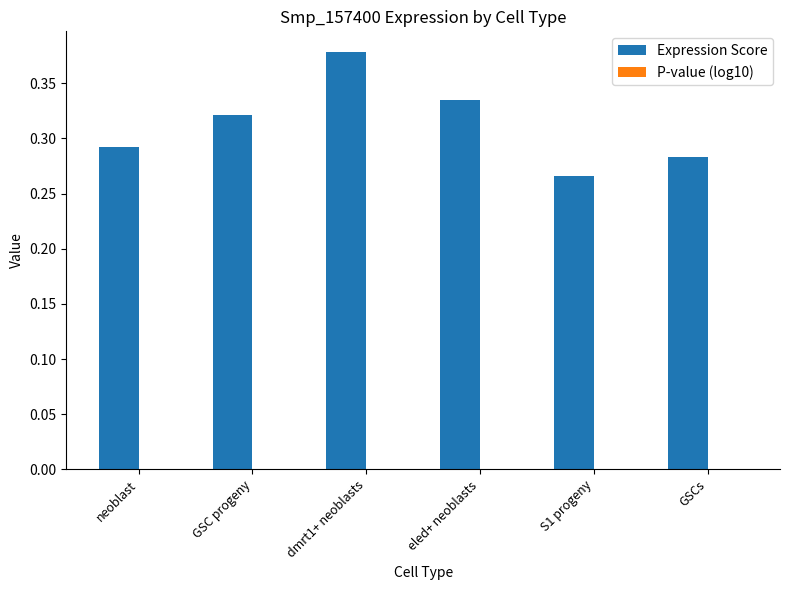

Between eled+ neoblasts and GSCs, which series saw the biggest shift?

Expression Score